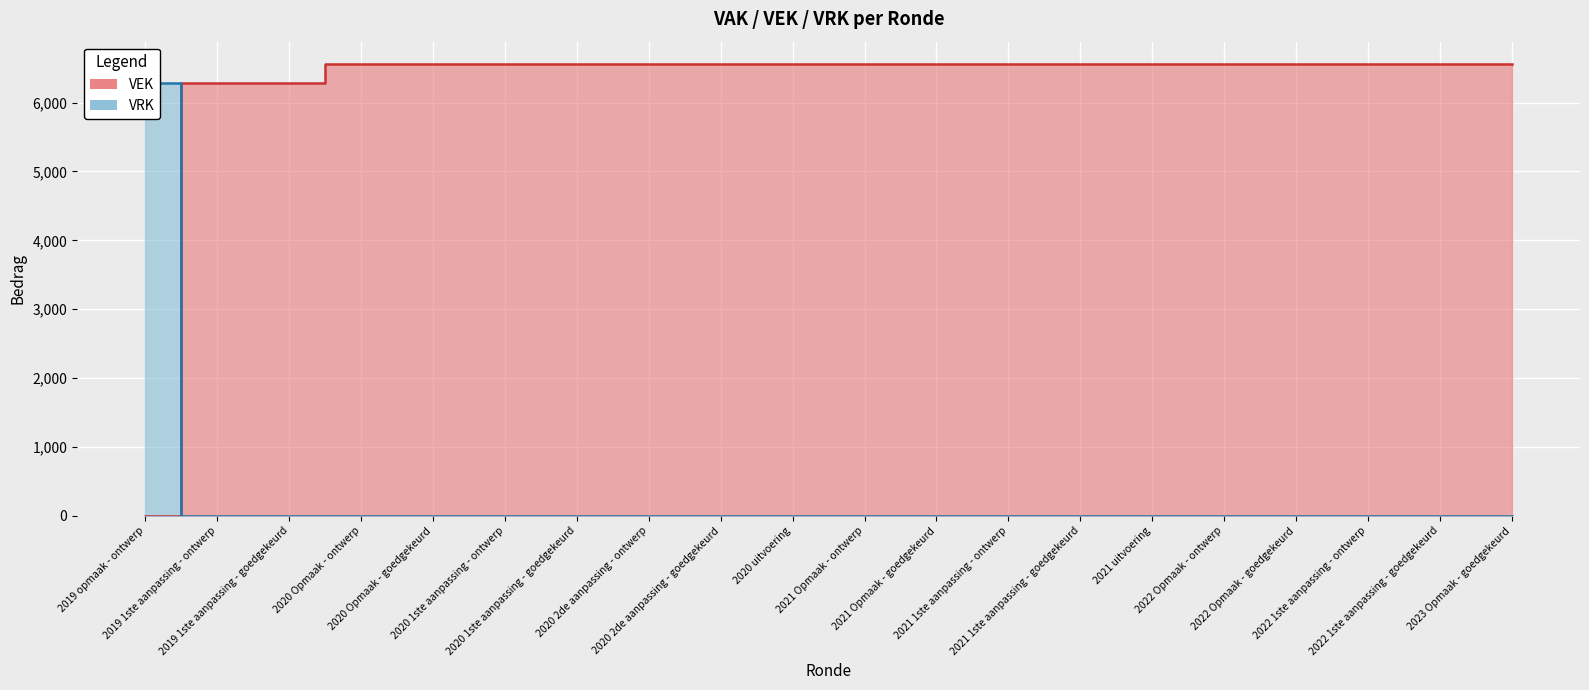

What position from the right is 2023 Opmaak - goedgekeurd?

1